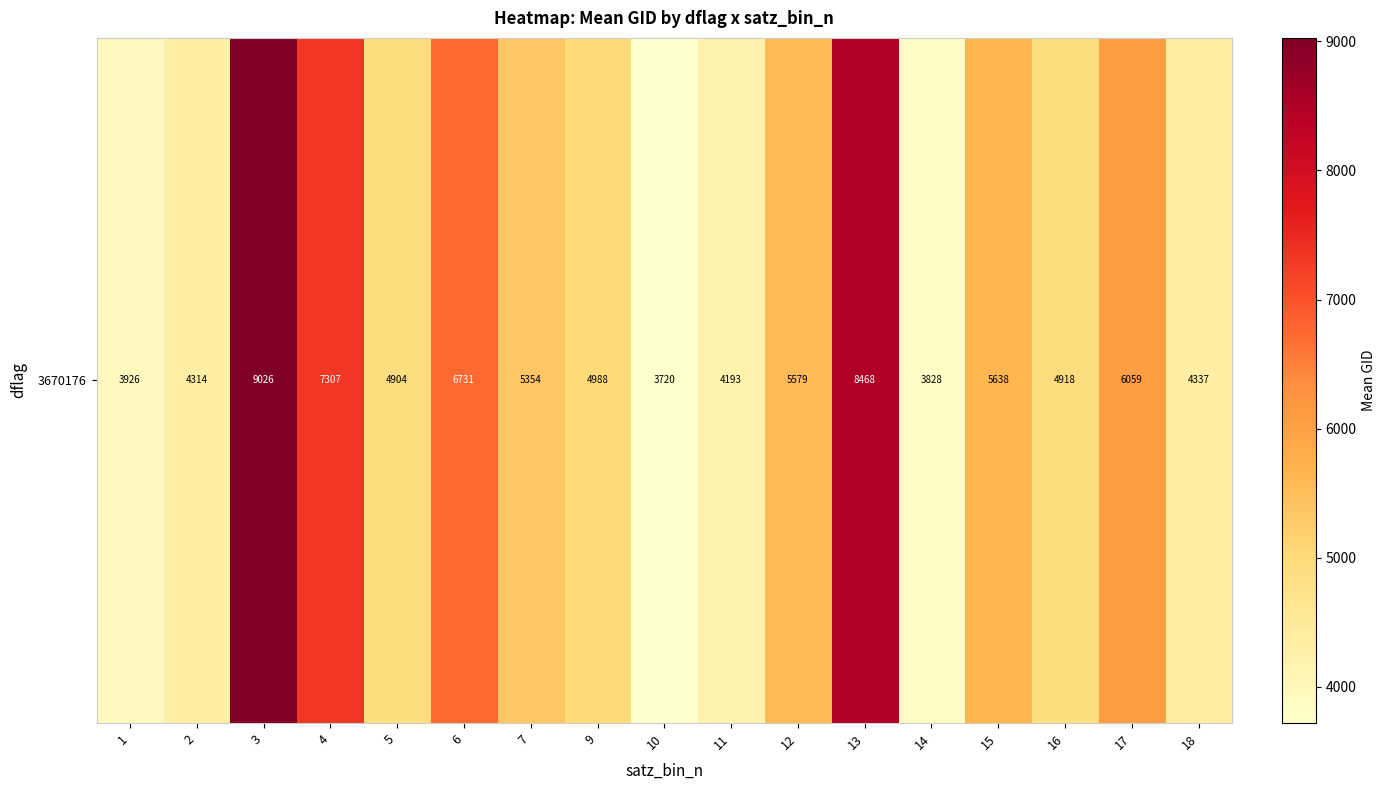

Reading right to left, what are all the values shown in this chart?

18=4337.0	17=6059.0	16=4917.5	15=5637.5	14=3828.5	13=8468.0	12=5579.0	11=4193.0	10=3720.5	9=4988.0	7=5354.0	6=6731.0	5=4904.0	4=7307.0	3=9026.0	2=4314.5	1=3926.0